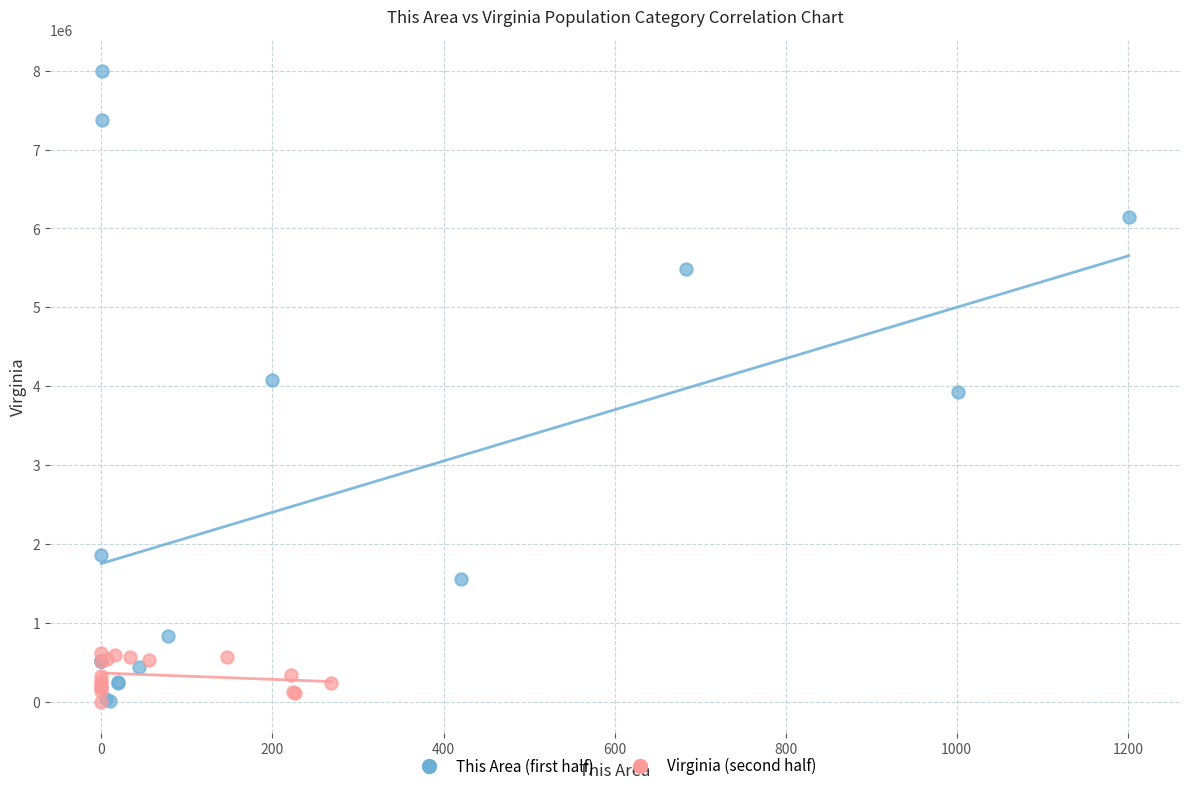

Which series has the widest spread of Y values?

This Area (first half)